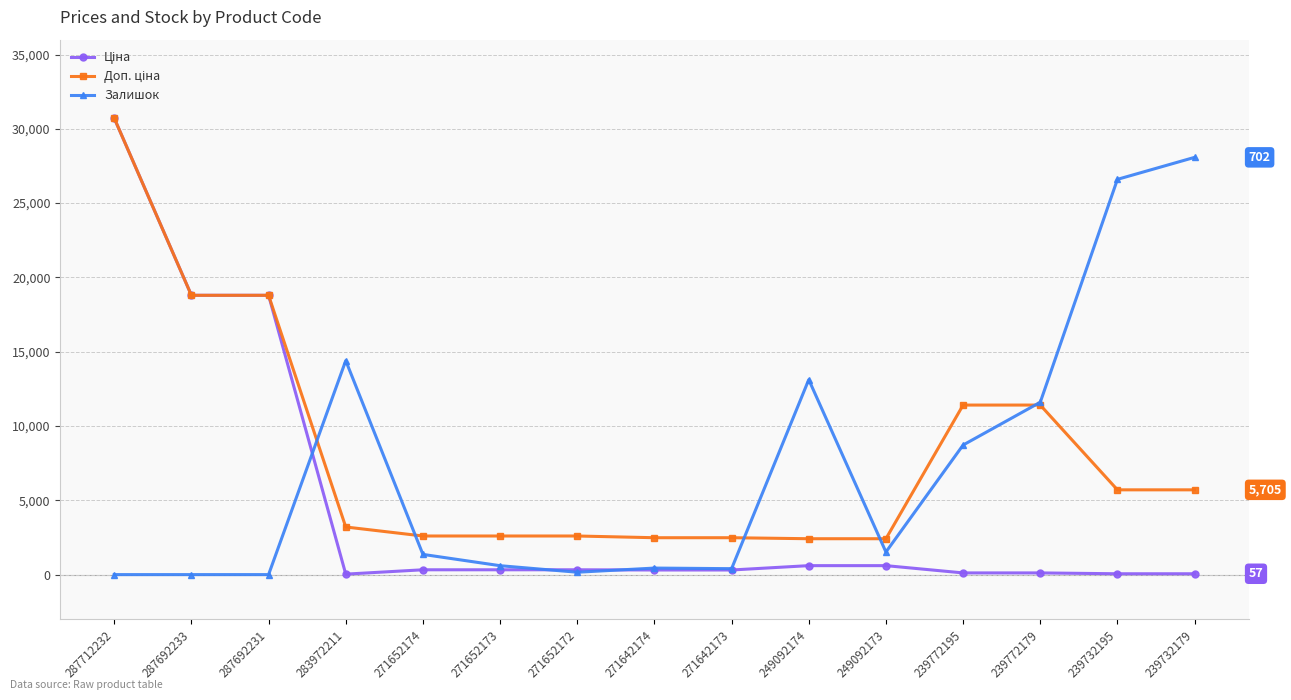

At which category is the sum across all series the highest?

287712232